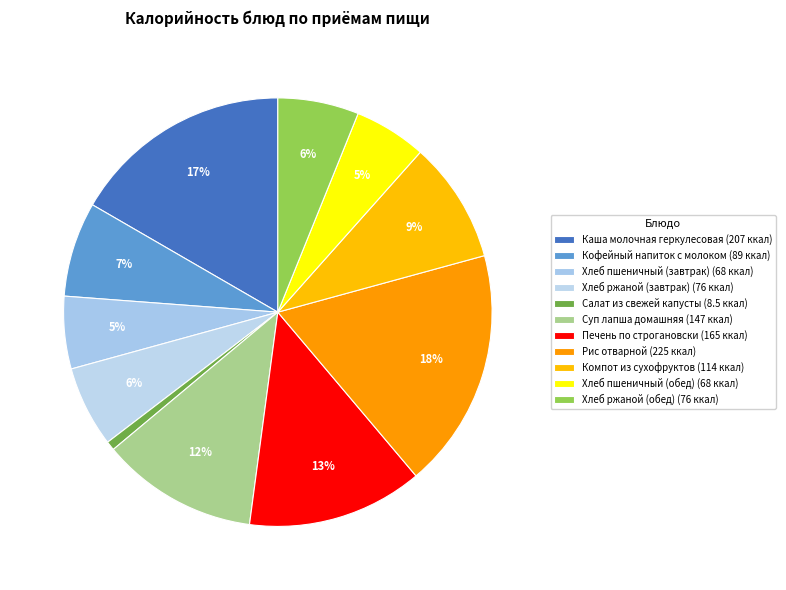

Do Рис отварной and Салат из свежей капусты together represent more than half of the pie?

No